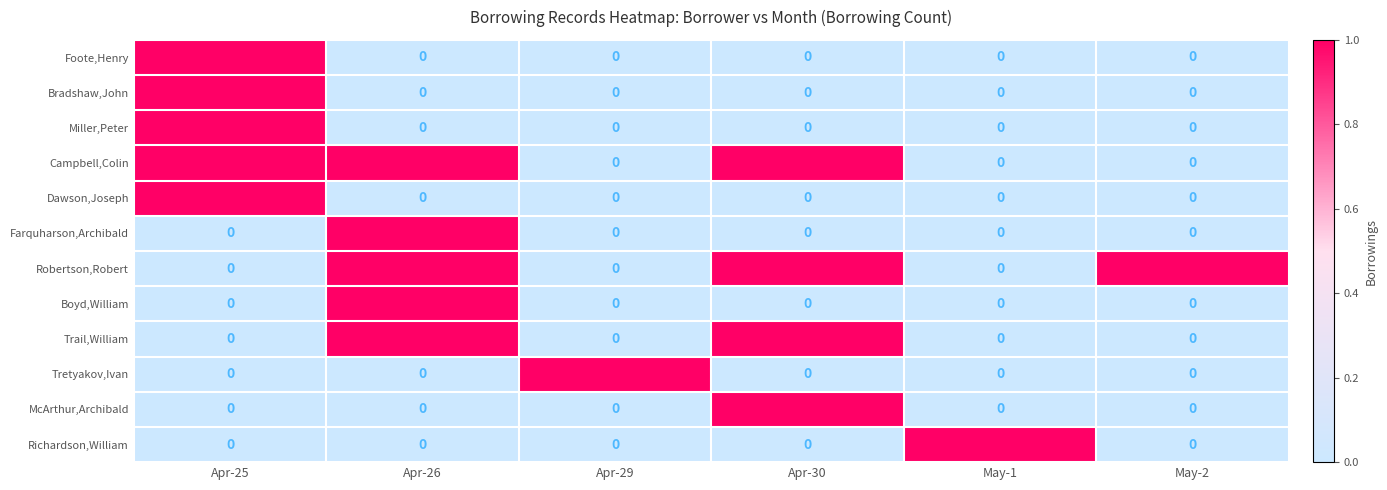

Is it true that Dawson,Joseph equals 0 at May-2?

True